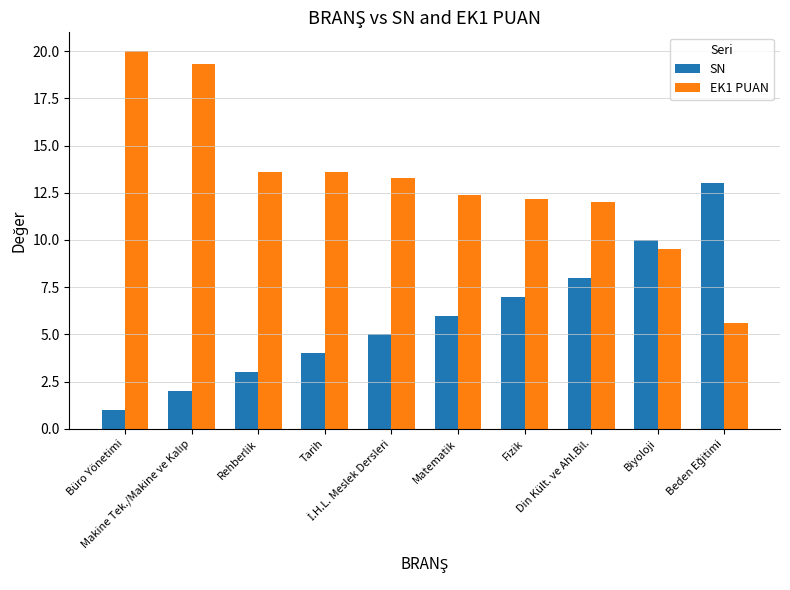

How many bars are there in total?

20